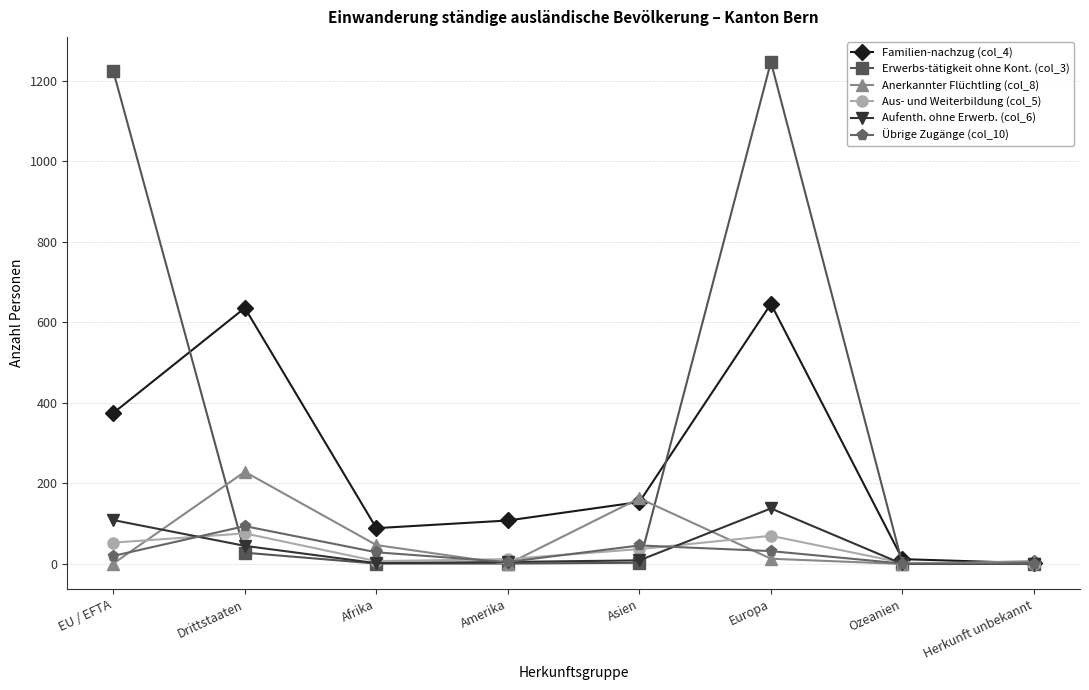

At which label does Anerkannter Flüchtling (col_8) reach its peak?

Drittstaaten